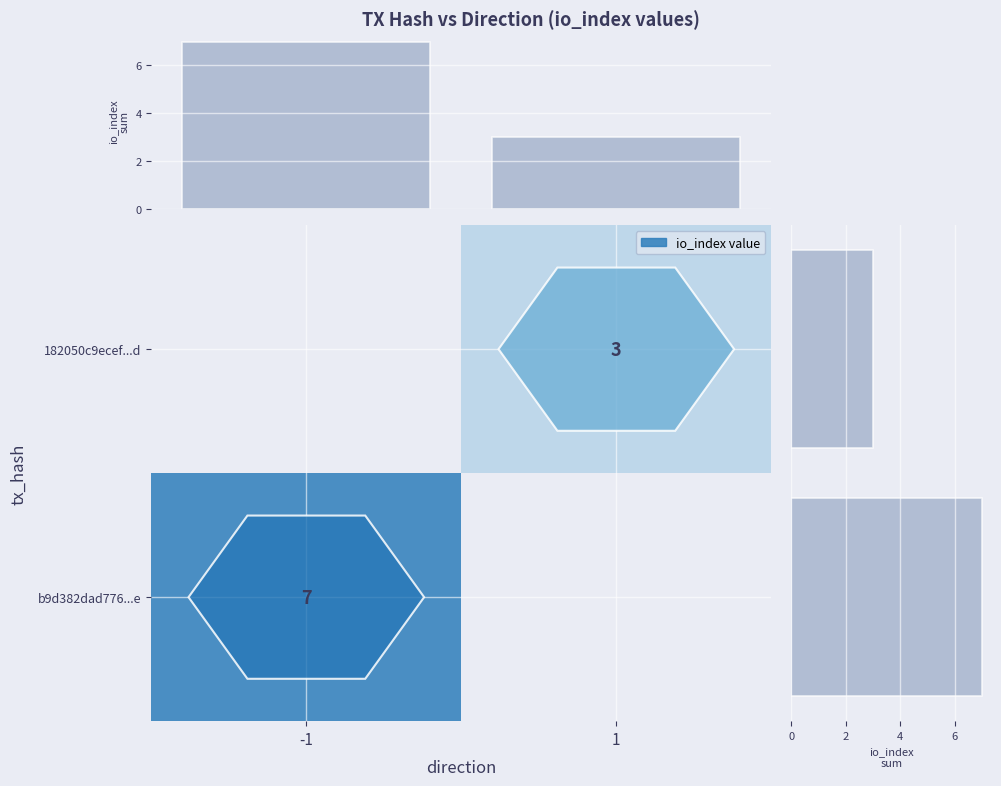

Between -1 and 1, which is larger?

-1